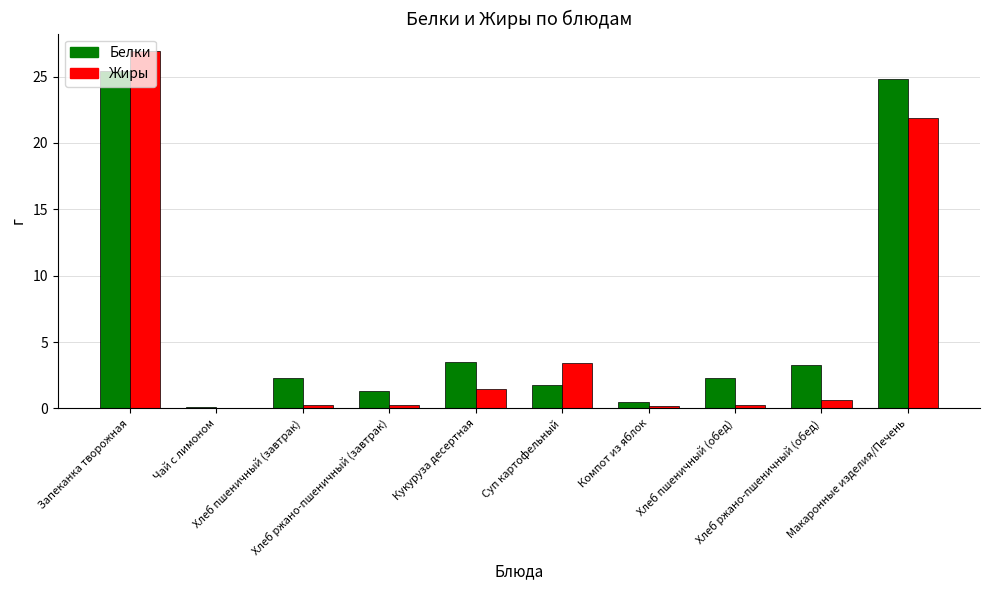

Reading right to left, transcribe all the data shown in this chart.

Белки: Макаронные изделия/Печень=24.8	Хлеб ржано-пшеничный (обед)=3.3	Хлеб пшеничный (обед)=2.3	Компот из яблок=0.5	Суп картофельный=1.8	Кукуруза десертная=3.5	Хлеб ржано-пшеничный (завтрак)=1.3	Хлеб пшеничный (завтрак)=2.3	Чай с лимоном=0.1	Запеканка творожная=25.4
Жиры: Макаронные изделия/Печень=21.9	Хлеб ржано-пшеничный (обед)=0.6	Хлеб пшеничный (обед)=0.2	Компот из яблок=0.2	Суп картофельный=3.4	Кукуруза десертная=1.5	Хлеб ржано-пшеничный (завтрак)=0.2	Хлеб пшеничный (завтрак)=0.2	Чай с лимоном=0.0	Запеканка творожная=26.9